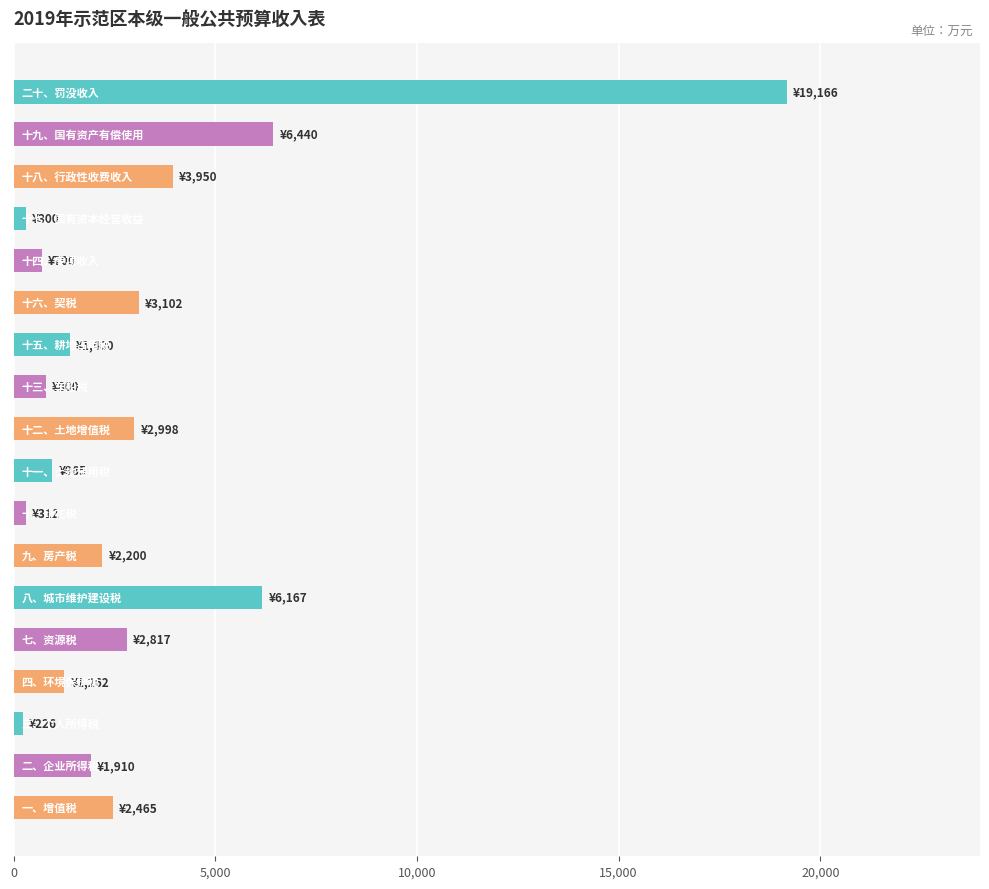

What is the average value?

3177